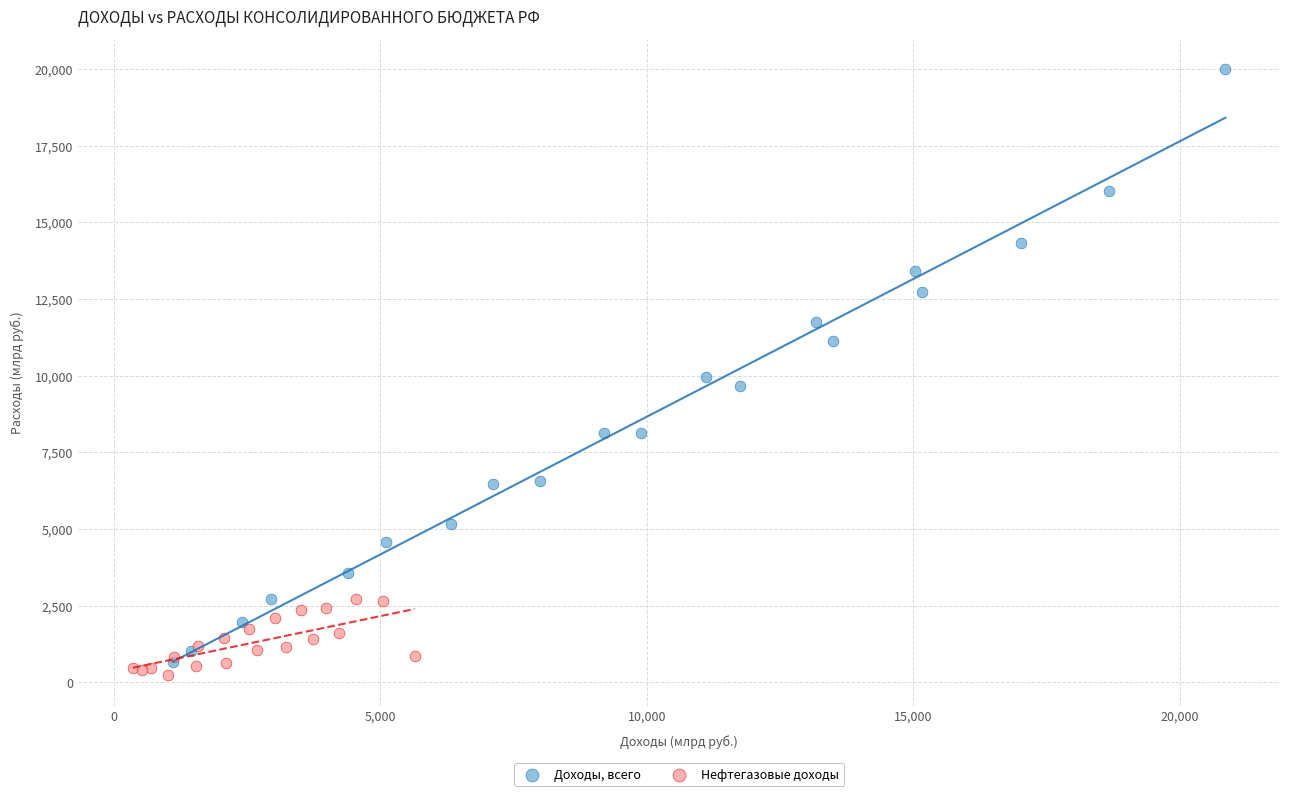

Which series reaches the maximum Y coordinate?

Доходы, всего